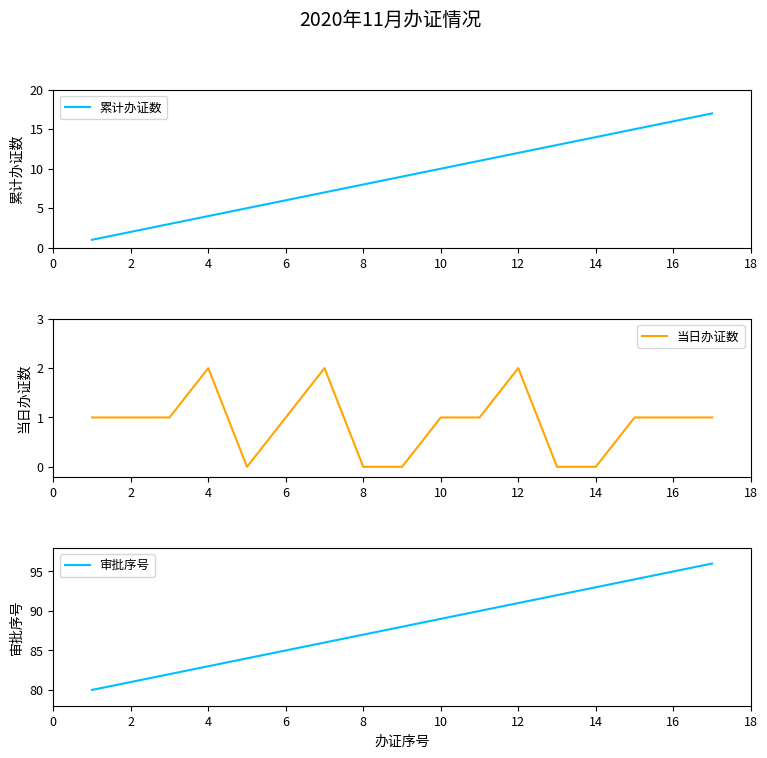

What is the difference between the 当日办证数 values at 16 and 8?

1